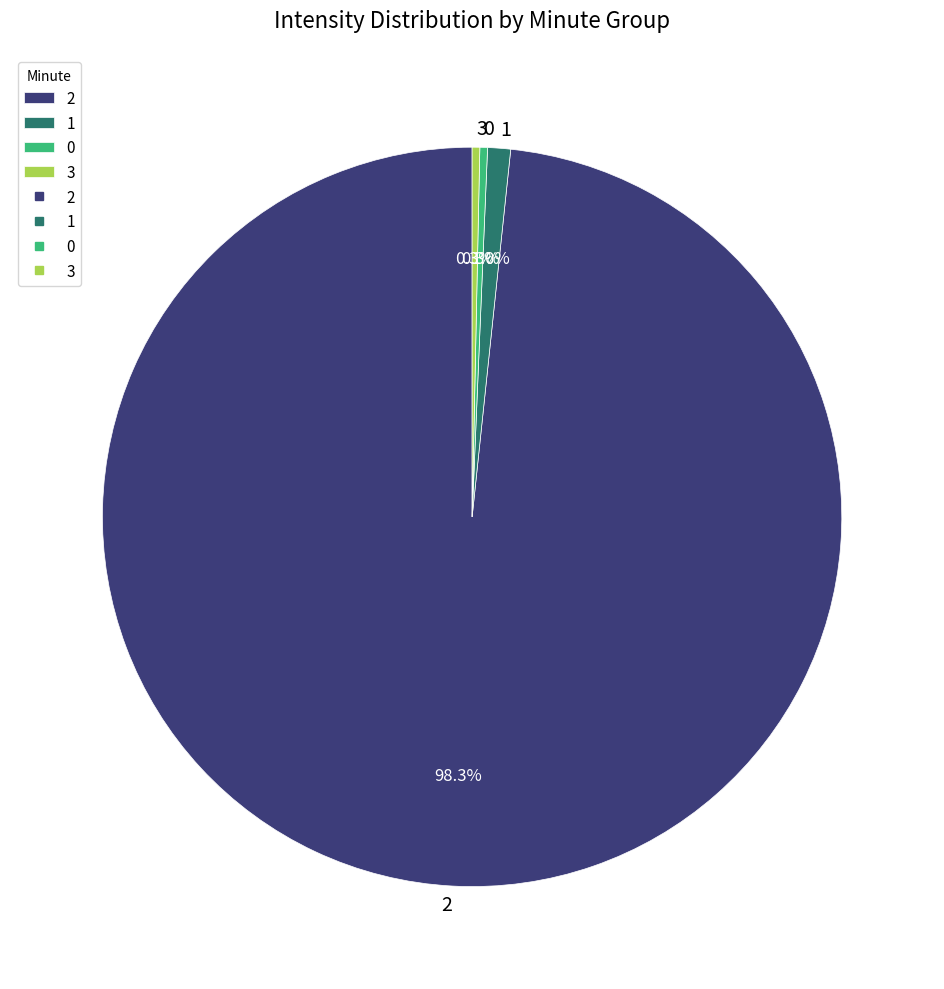

True or false: 1 accounts for 1% of the total.

True